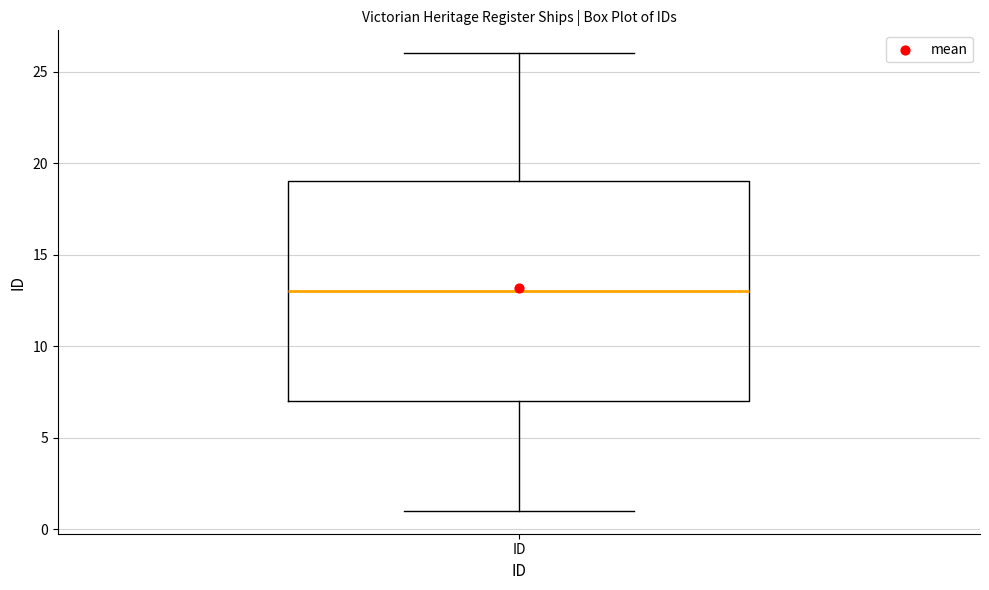

Transcribe this box plot: give where the median line is, the range the box spans, and where the two whiskers end, as read against the y-axis. The values are not printed on the chart, so give them approximately, as read against the axis.

median 13, box 7 to 19, whiskers 1 to 26